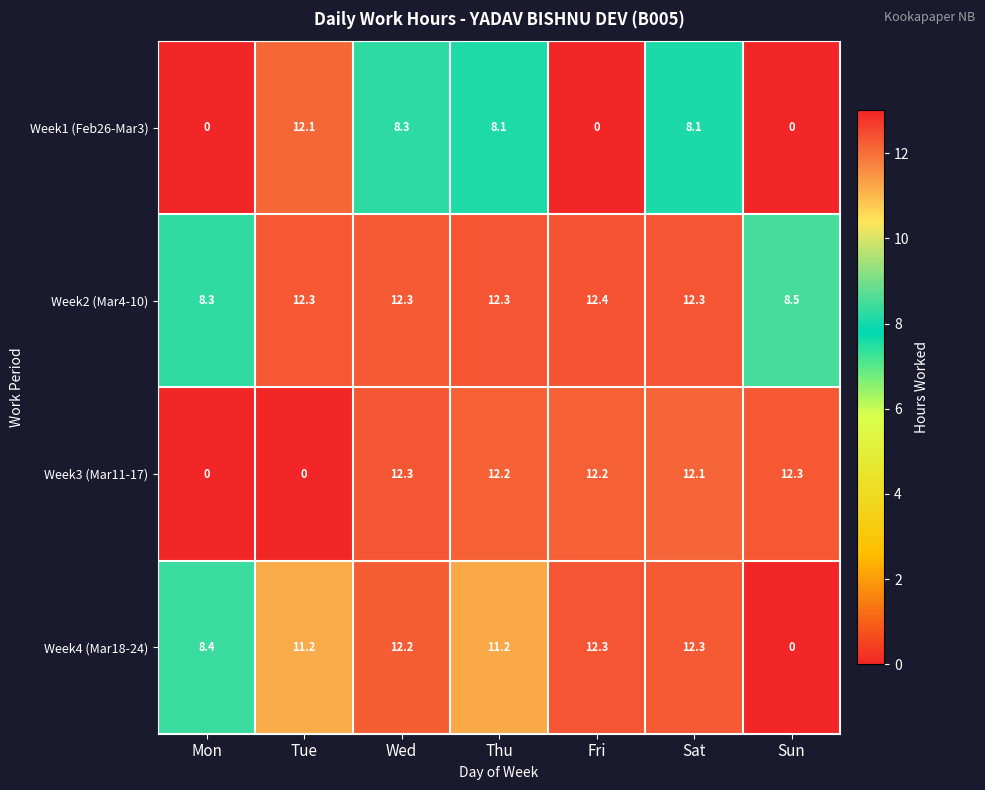

What is the approximate value of Week1 (Feb26-Mar3) at Tue?

12.1